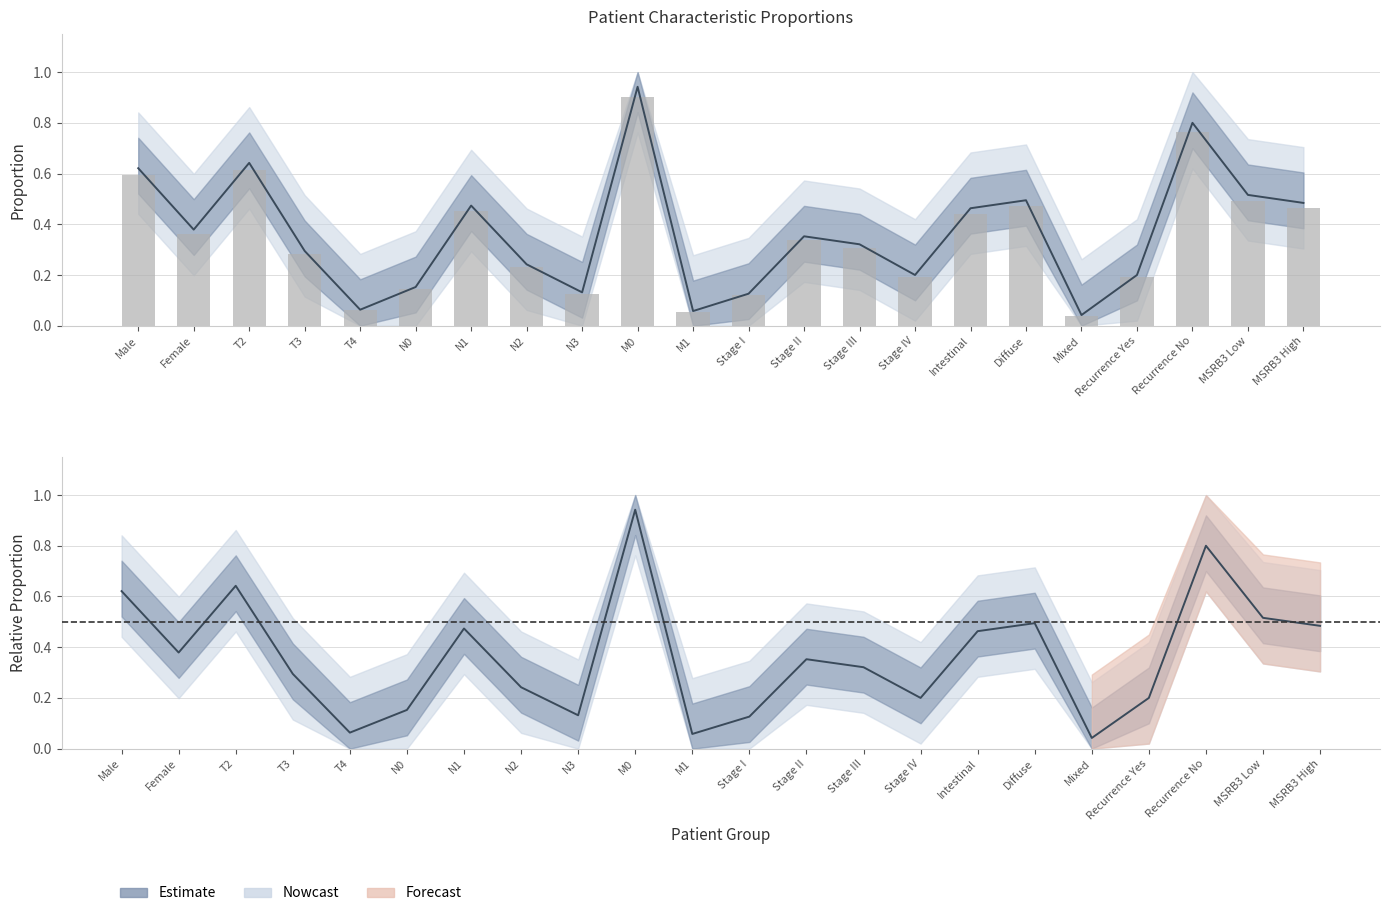

At which category is the sum across all series the highest?

M0